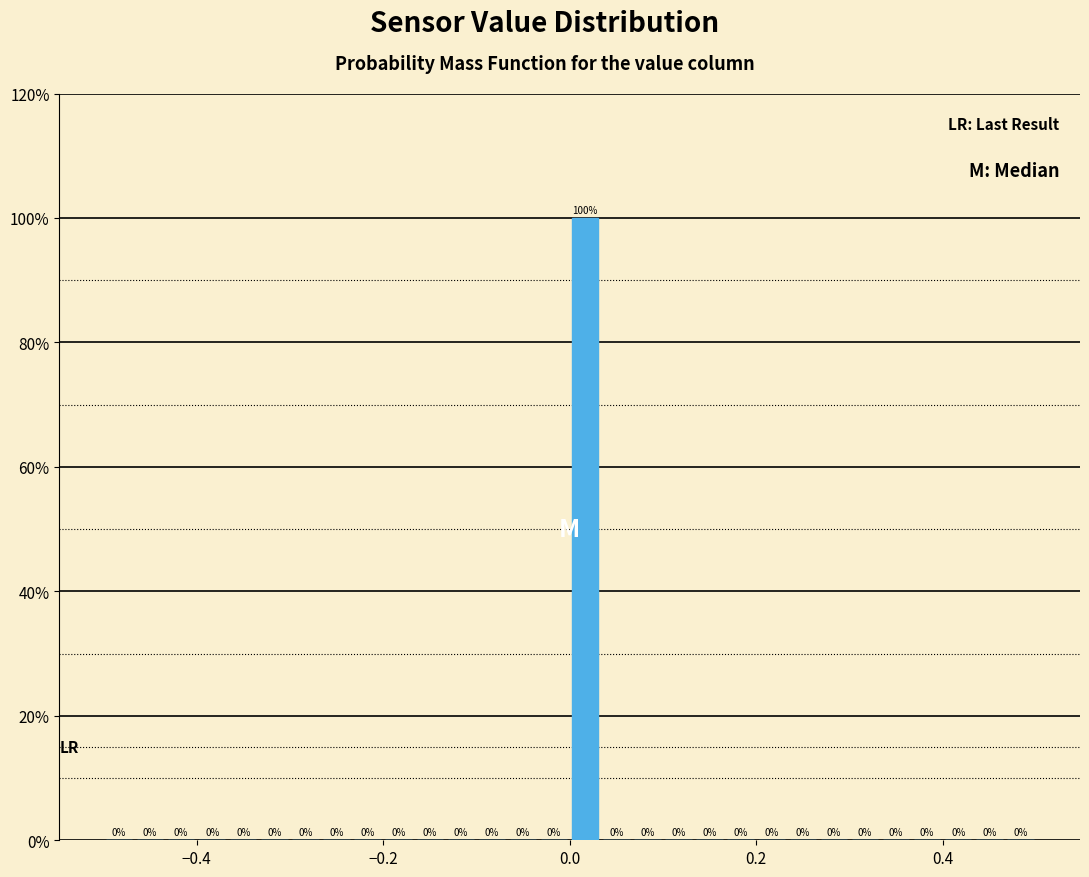

Around what value on the x-axis is the tallest bar? Give the approximate position of its centre, as read against the axis.

0.02